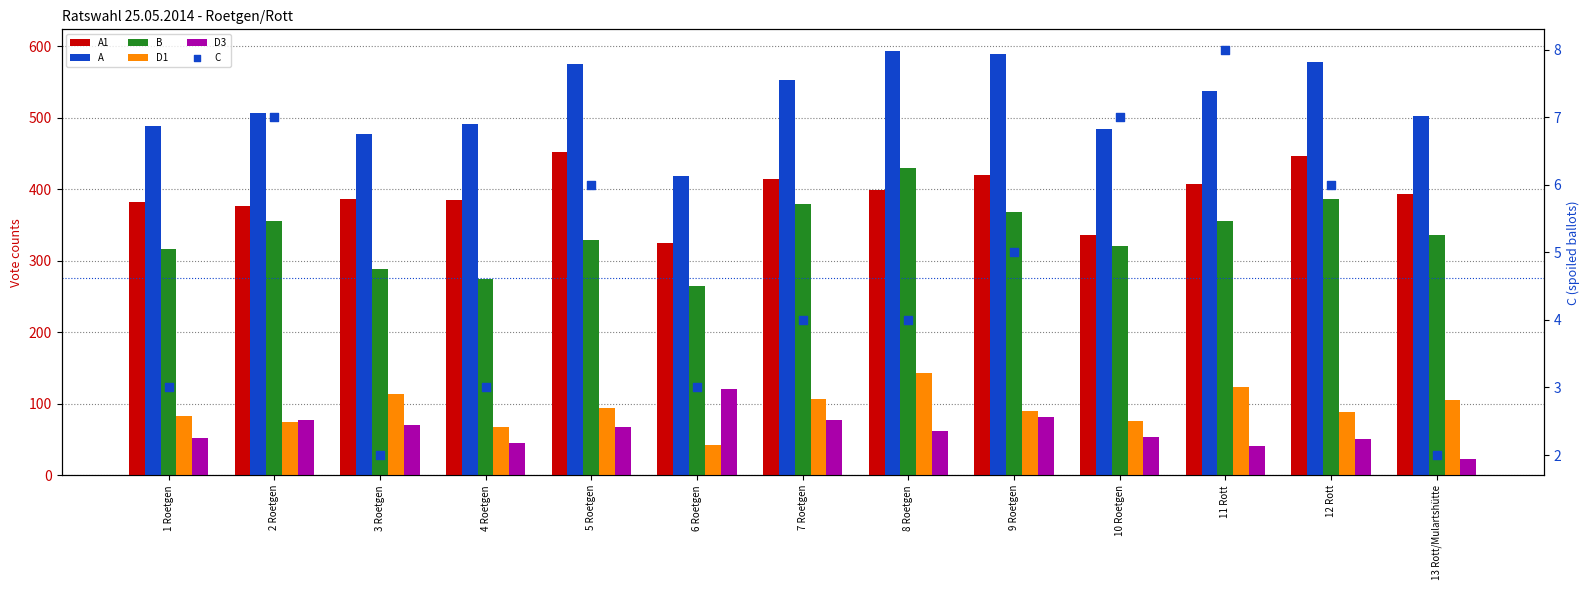

What is the total value across all series at 6 Roetgen?

1174